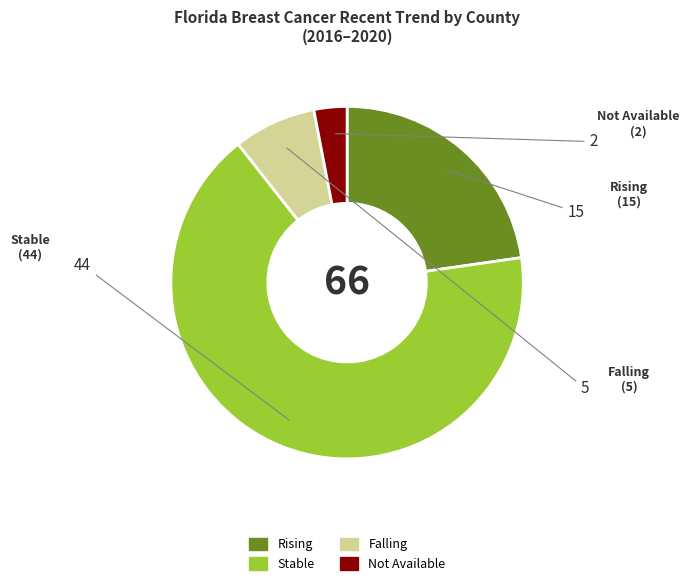

Is there any slice that represents more than half of the pie?

Yes